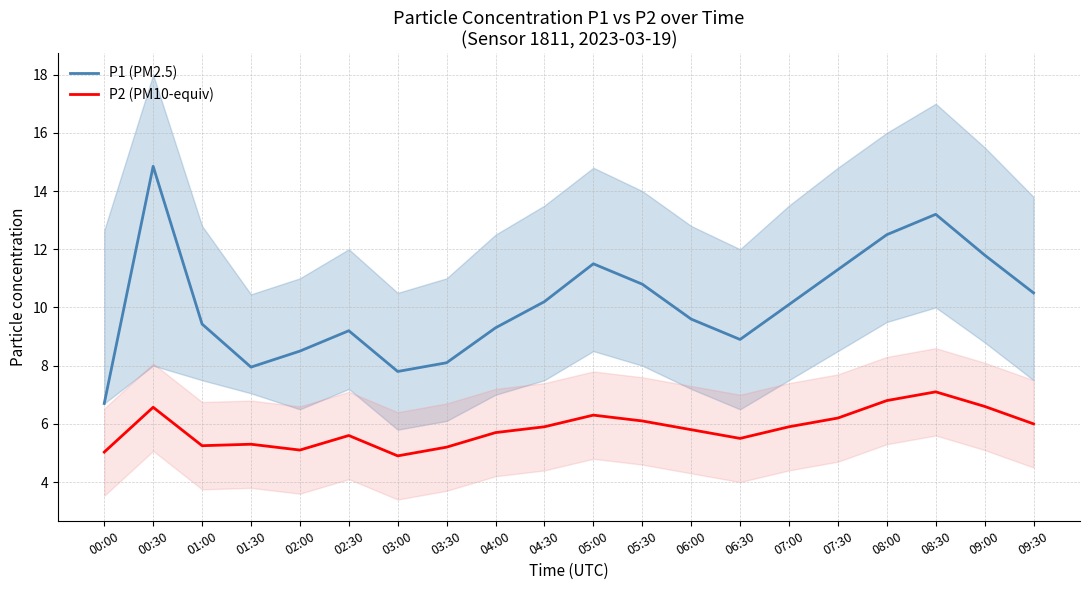

Is the value of P1 (PM2.5) at 06:30 greater than the value of P2 (PM10-equiv) at 09:00?

Yes